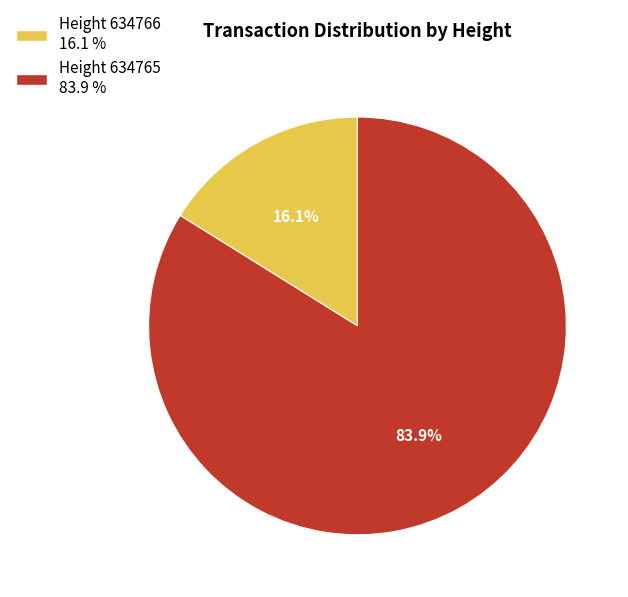

Is there any slice that represents more than half of the pie?

Yes